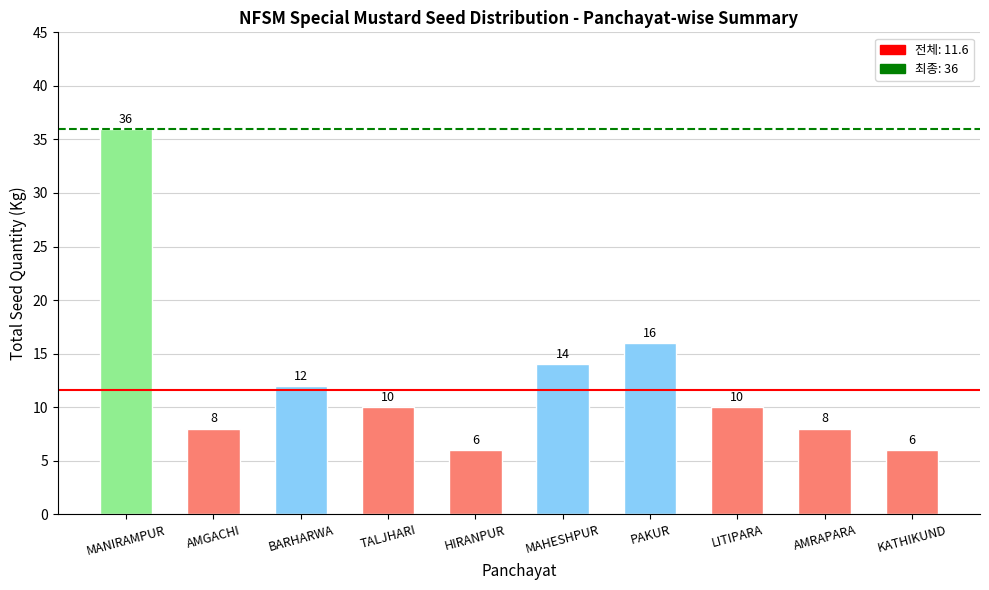

How many distinct data groups are displayed?

1